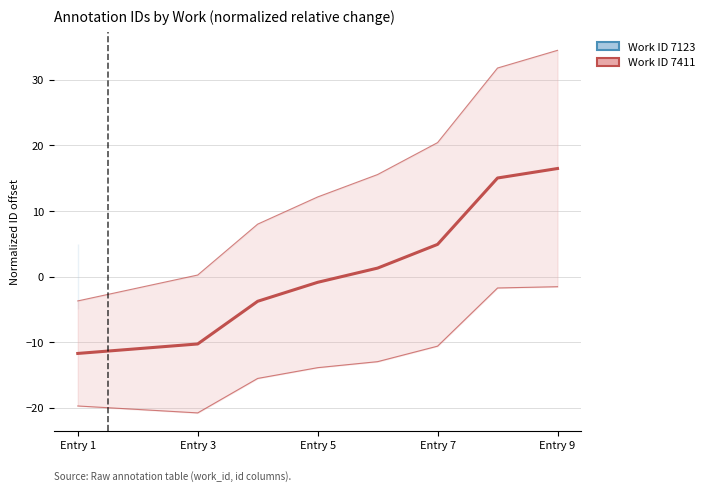

Does the chart display data point markers on the line(s)?

No